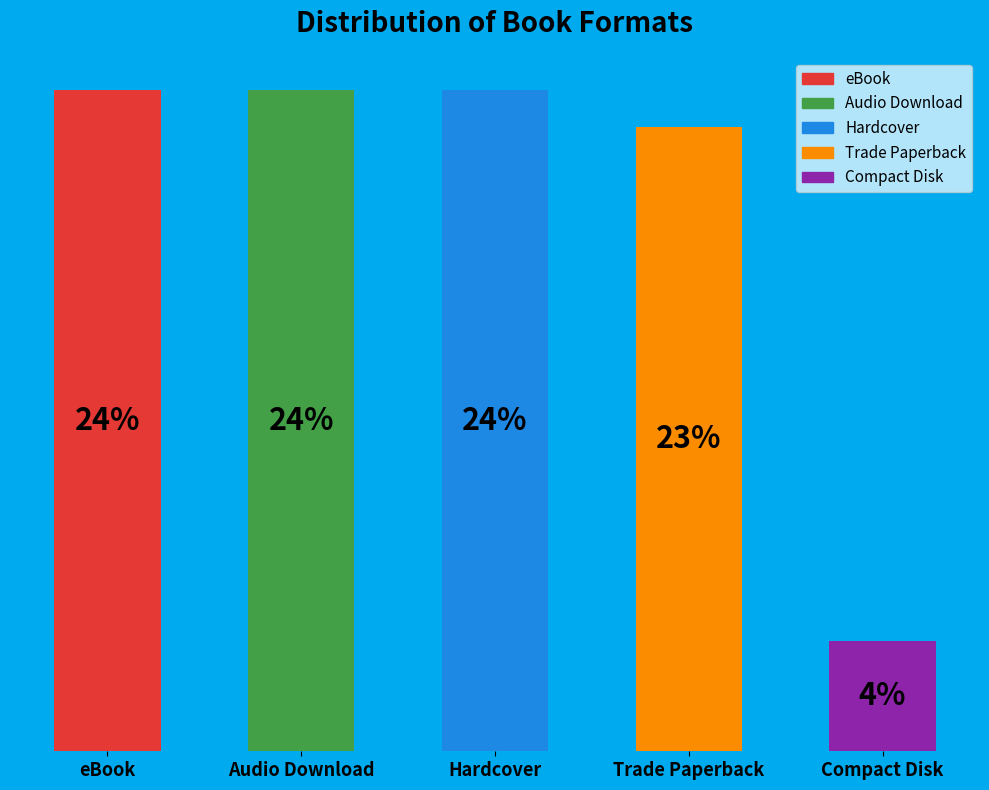

Does the chart contain any negative values?

No